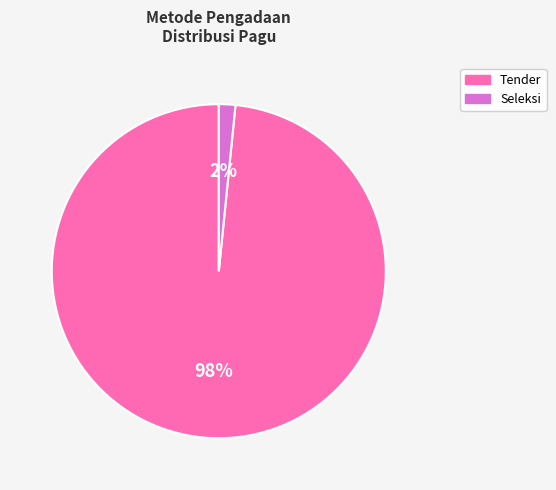

How many slices are in this pie chart?

2